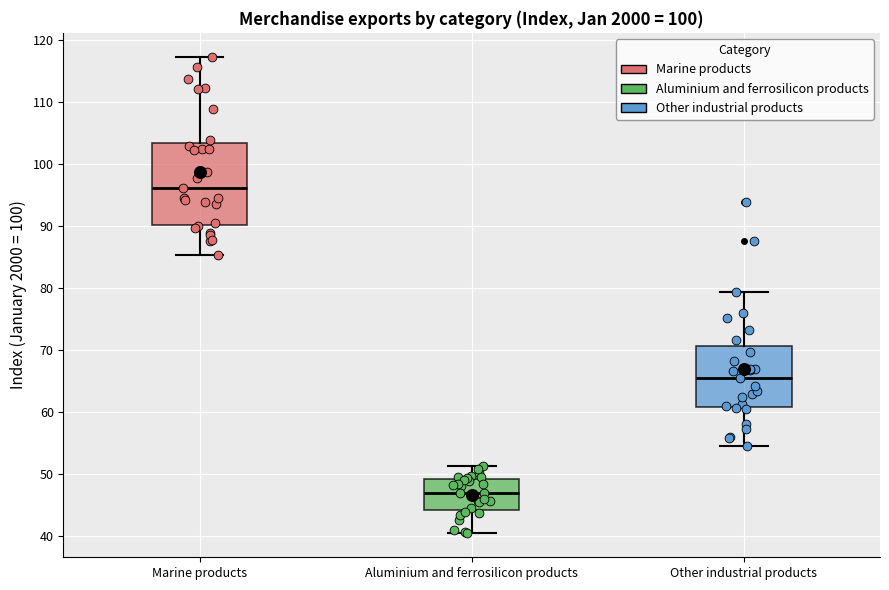

Which box has the lowest median line?

Aluminium and ferrosilicon products